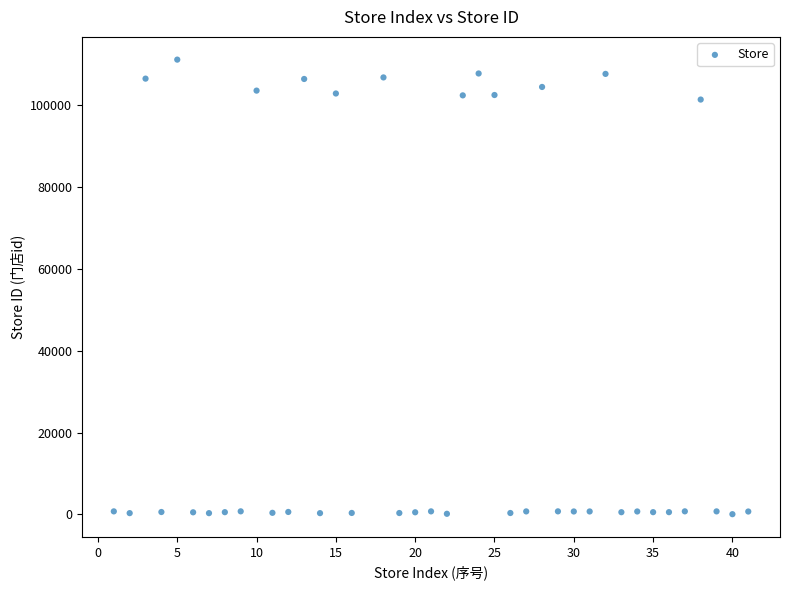

What is the range of X values (max minus min)?

40